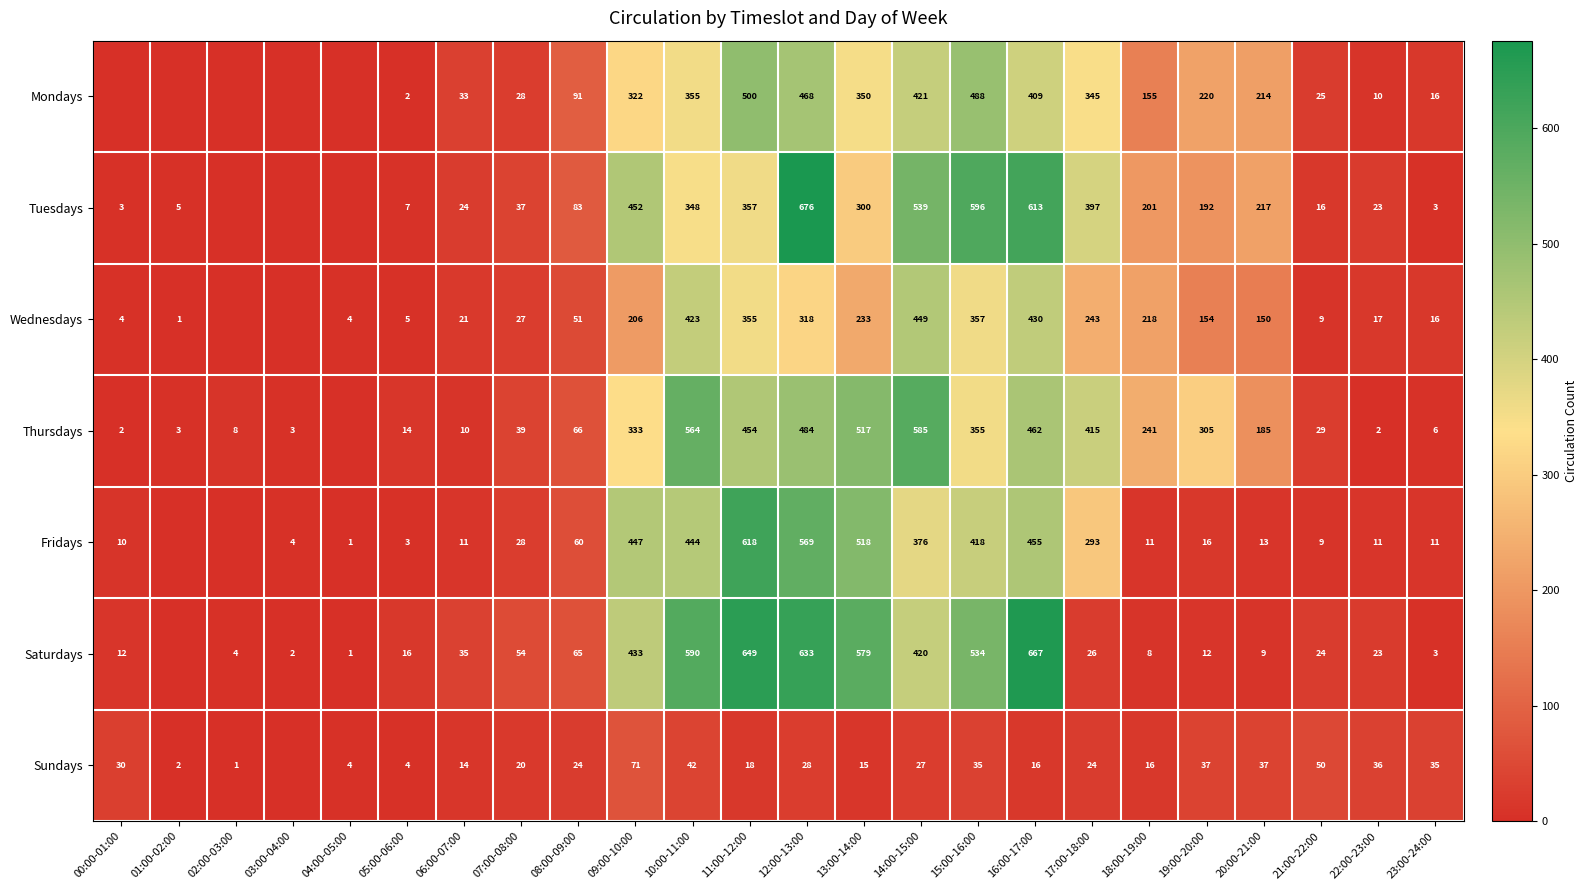

The Tuesdays series shows 4 at 05:00-06:00. True or false?

False